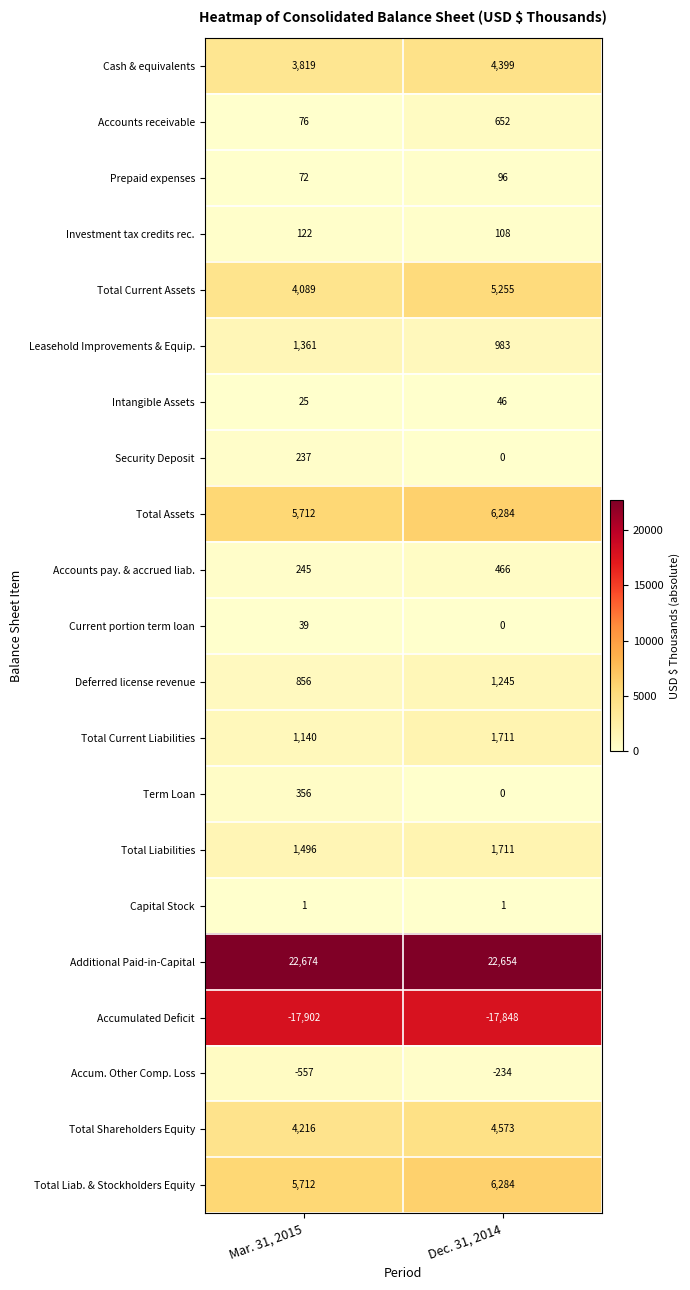

Which series changed the most between Mar. 31, 2015 and Dec. 31, 2014?

Total Current Assets